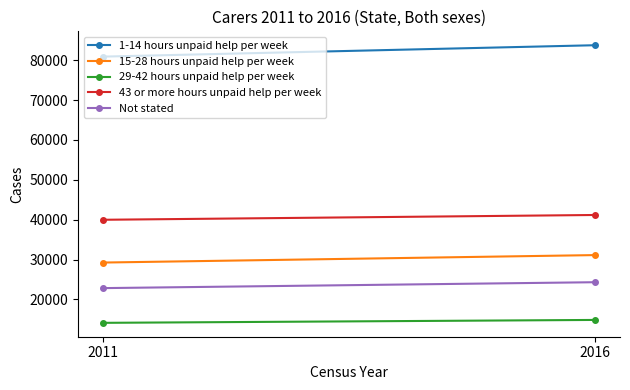

Which series has the widest spread of values?

1-14 hours unpaid help per week